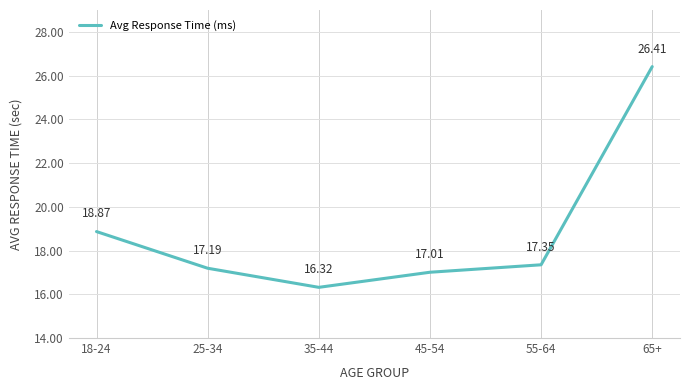

Where is the data nearest to the value 21364?

18-24